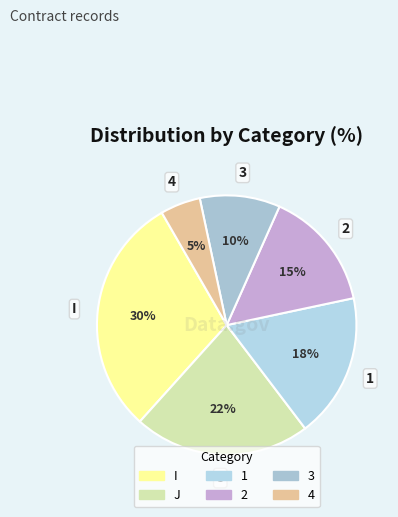

What percentage is the 4 slice, to the nearest percent?

5%